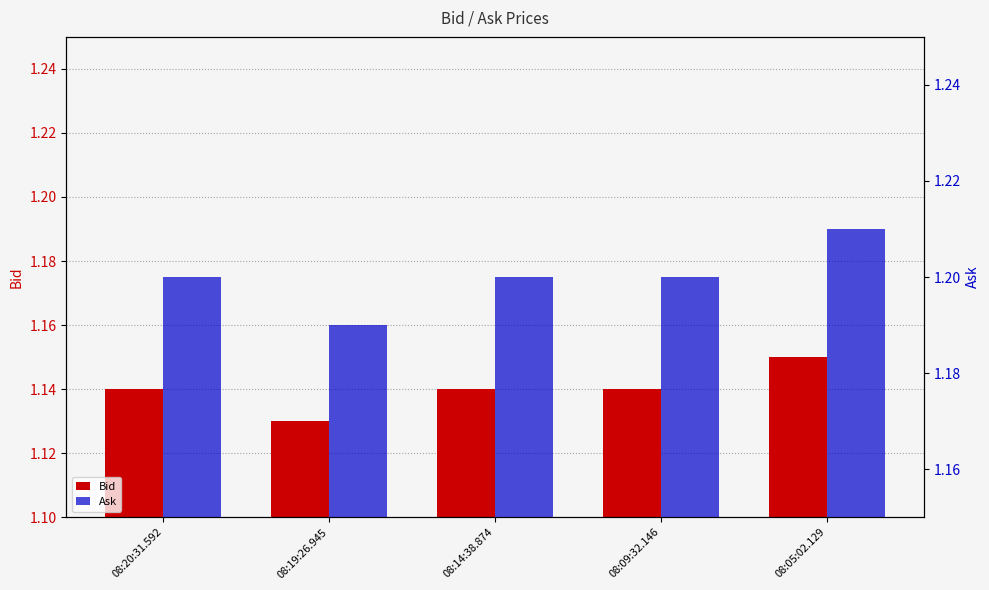

What is the value of the Bid bar at the 3rd from the left?

1.1